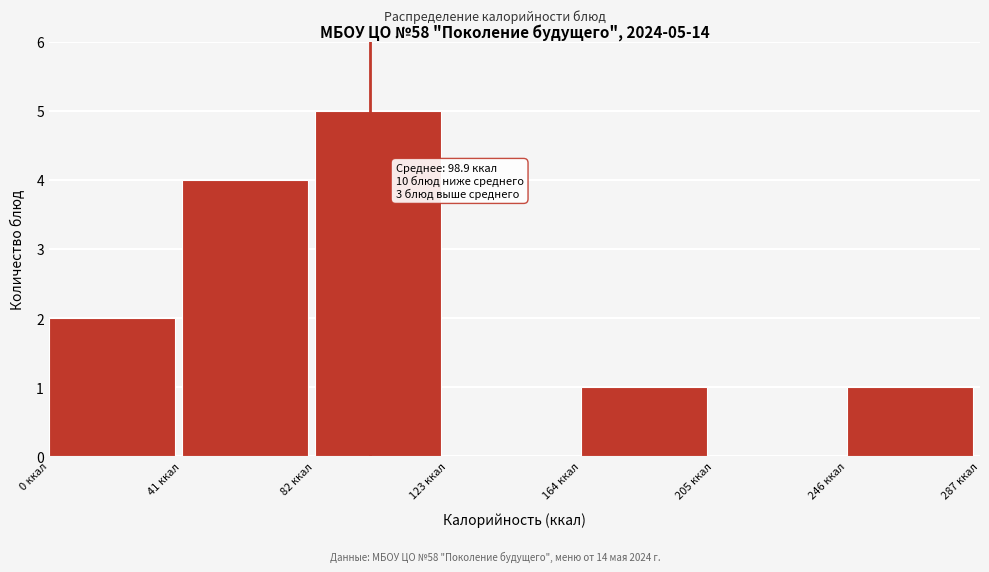

Which range on the x-axis has the tallest bar?

82 to 123